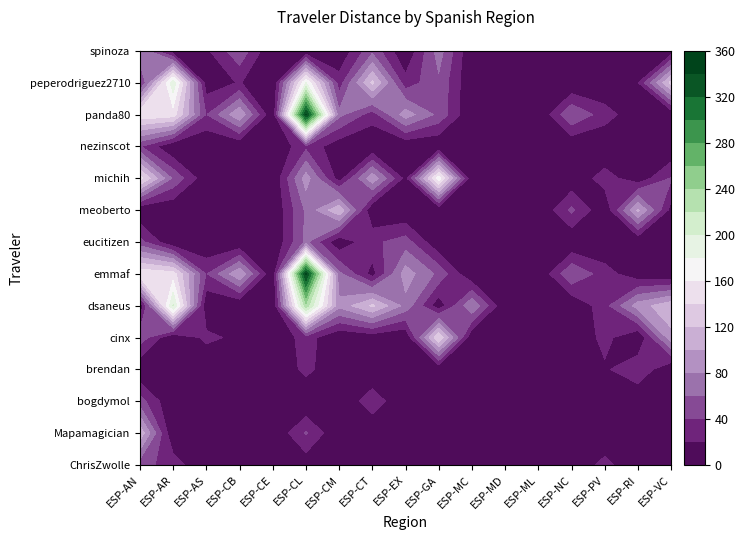

What is the average value of the cinx series?

22.8